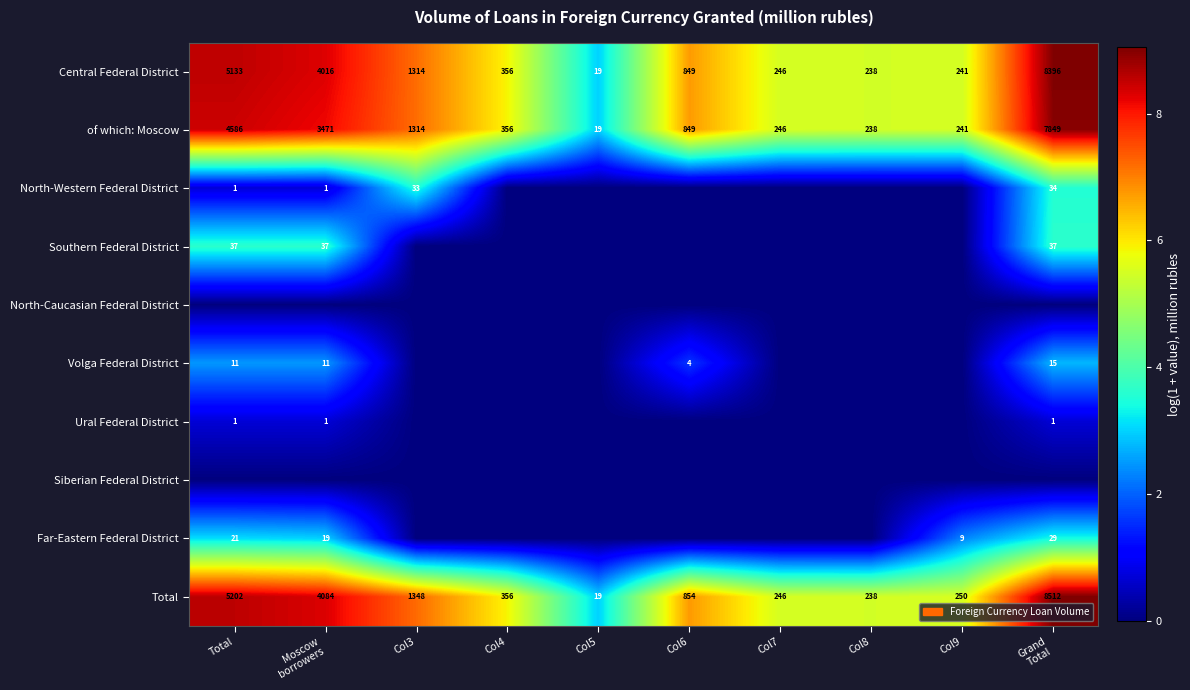

What is the difference between the maximum and minimum values in the of which: Moscow series?

7830